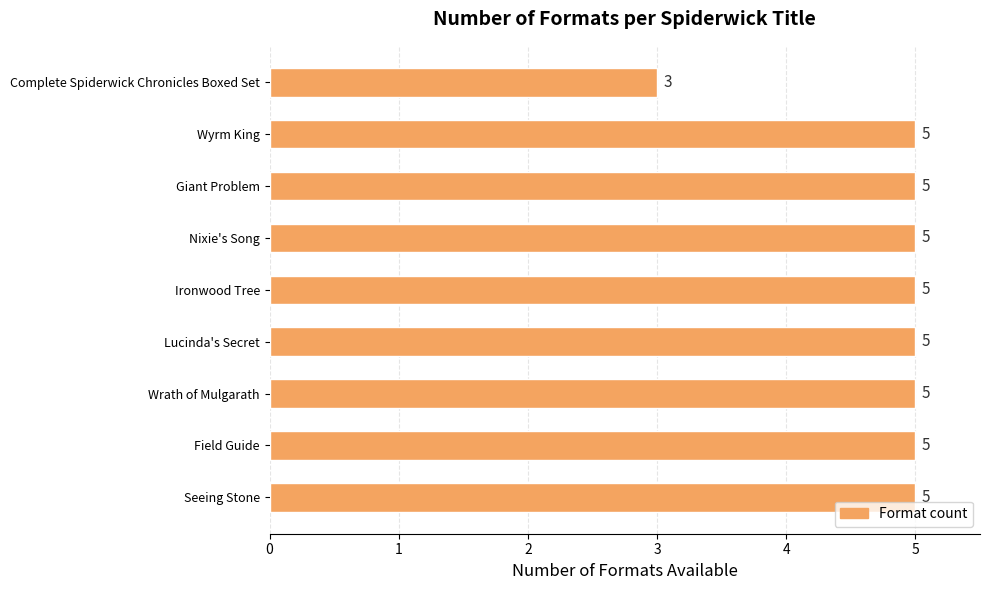

Reading top to bottom, transcribe all the data shown in this chart.

3	5	5	5	5	5	5	5	5